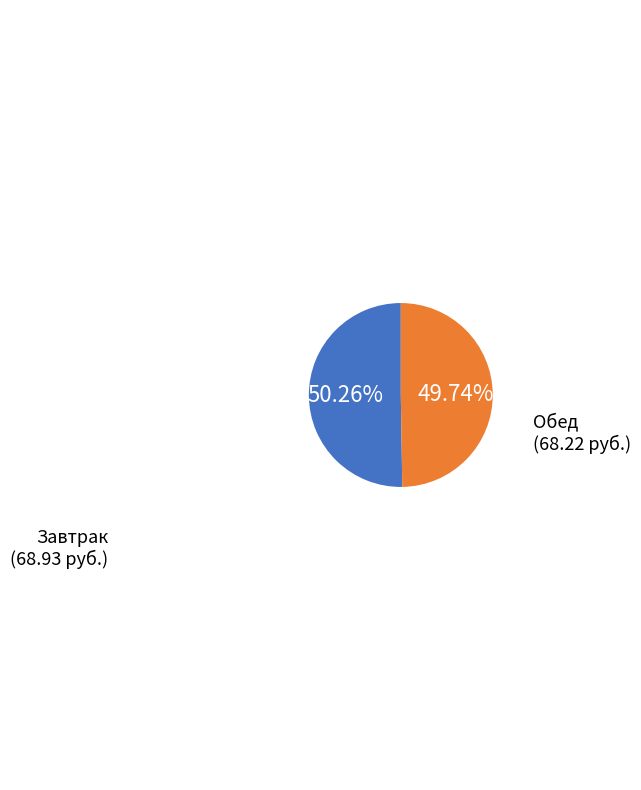

What is the majority slice?

Завтрак (68.93 руб.)